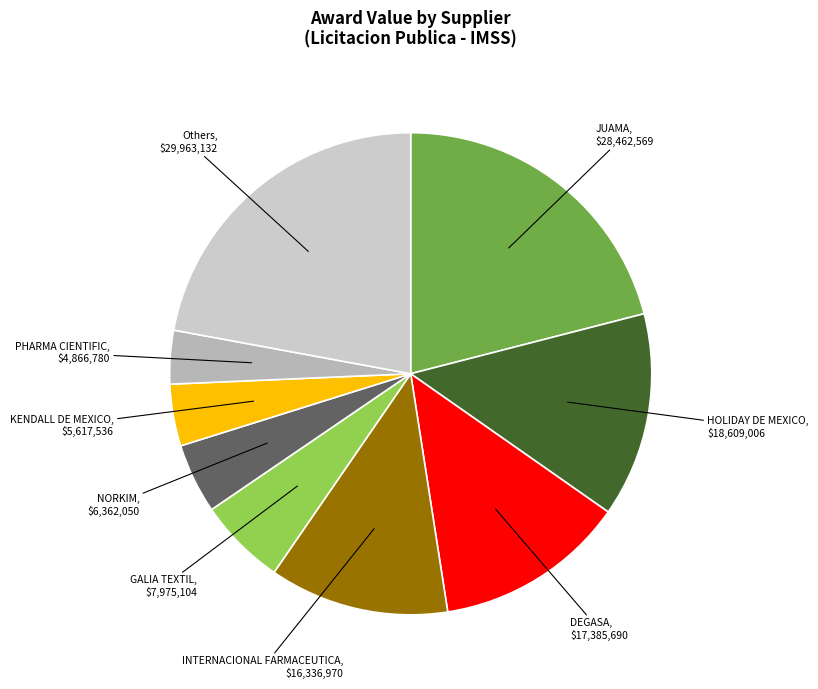

True or false: DEGASA accounts for 1% of the total.

False